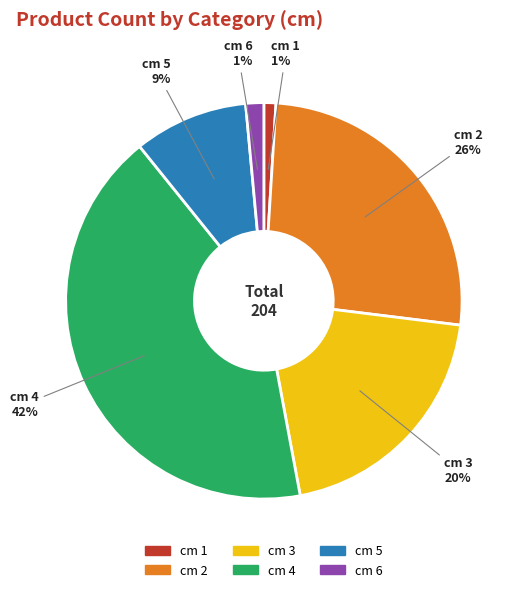

To the nearest percent, what is the difference between the largest and smallest slice percentages?

41%